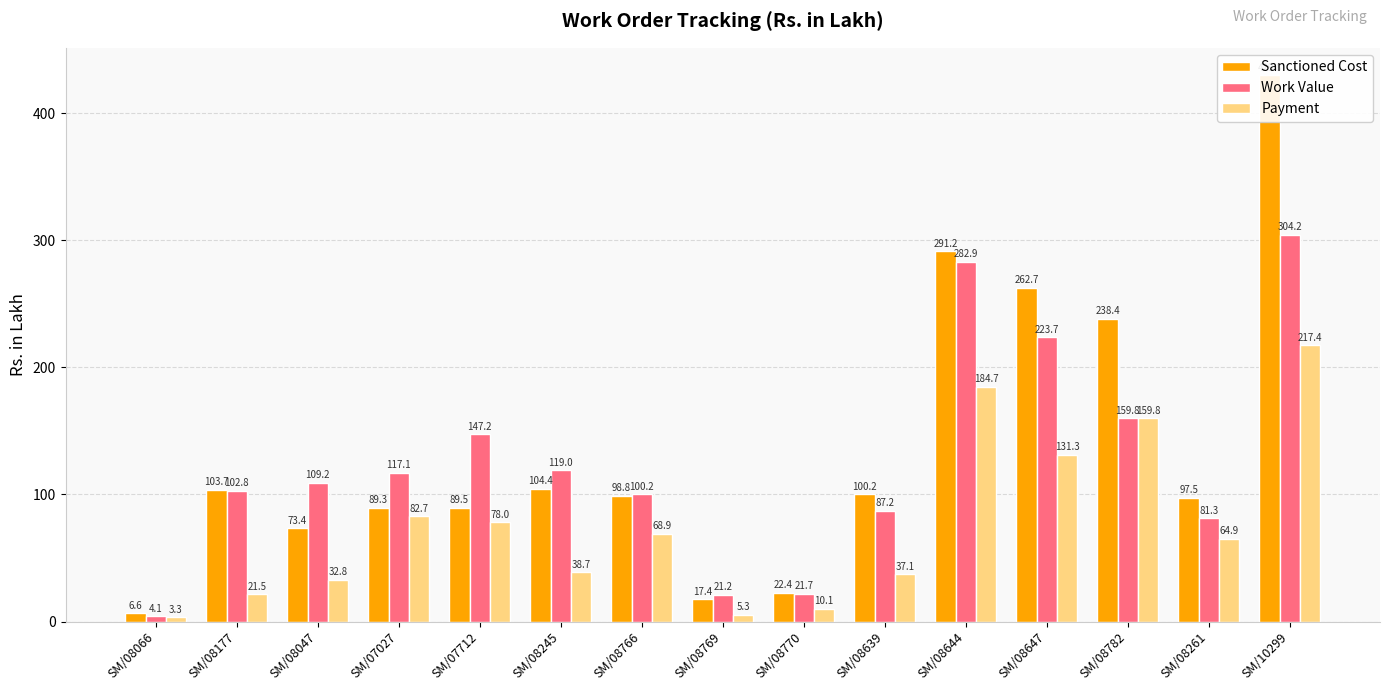

Rank the series by their average value, from highest to lowest.

Sanctioned Cost, Work Value, Payment